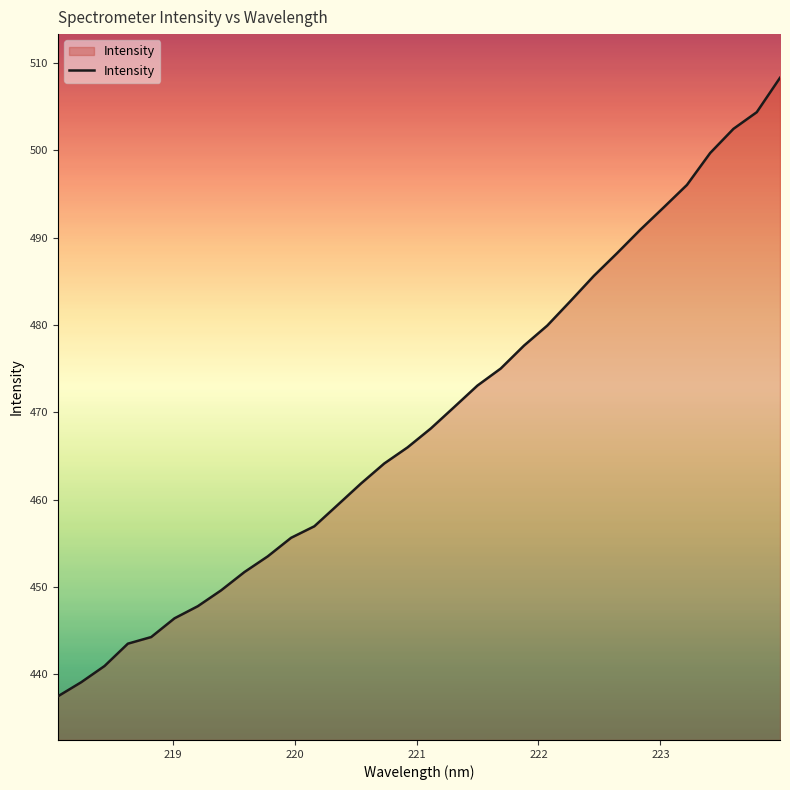

Reading left to right, extract all data points from this chart.

437.5	439.1	440.9	443.5	444.3	446.4	447.8	449.6	451.7	453.5	455.6	456.9	459.4	461.8	464.1	466.0	468.1	470.6	473.1	475.0	477.6	479.9	482.7	485.6	488.2	490.9	493.4	496.0	499.7	502.4	504.4	508.3